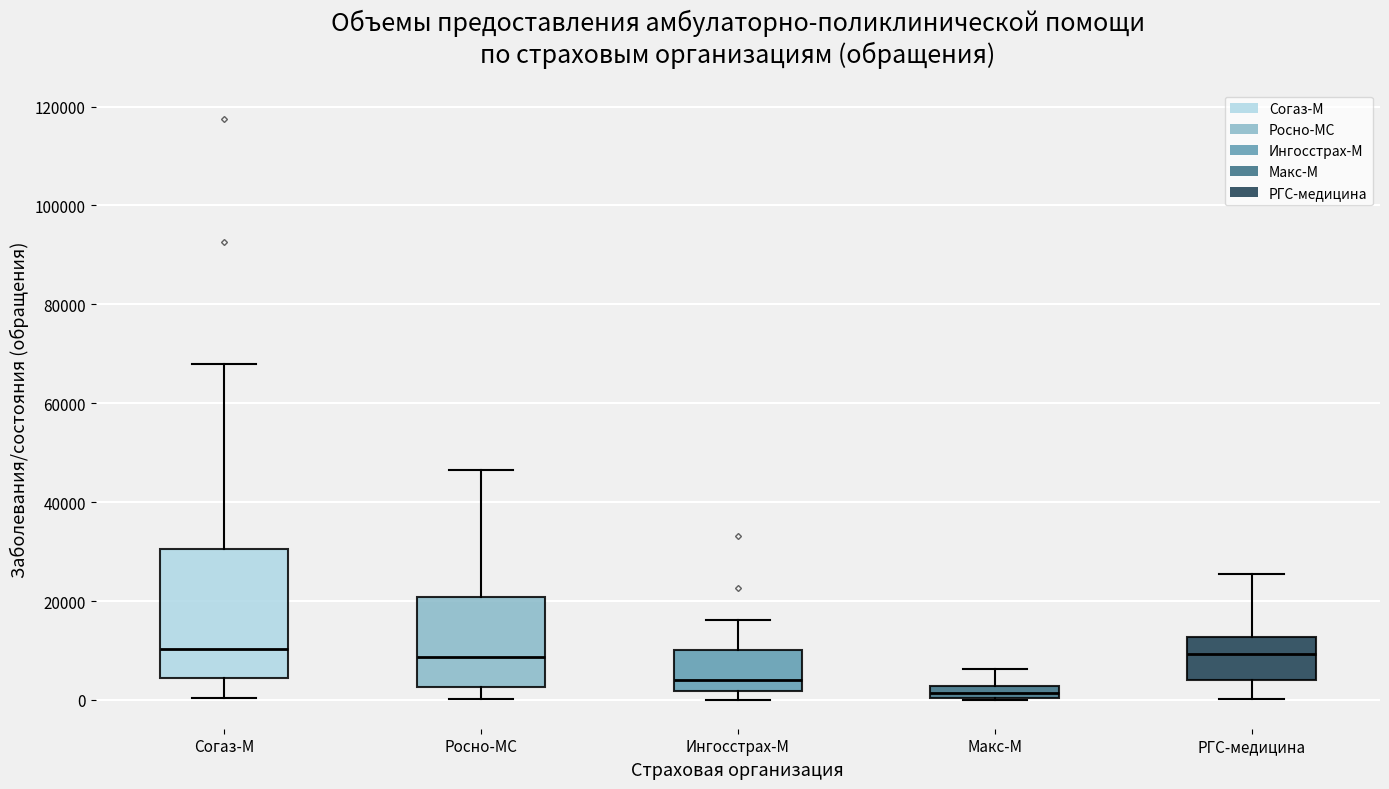

Which box is the tallest, from its lower edge to its upper edge?

Согаз-М